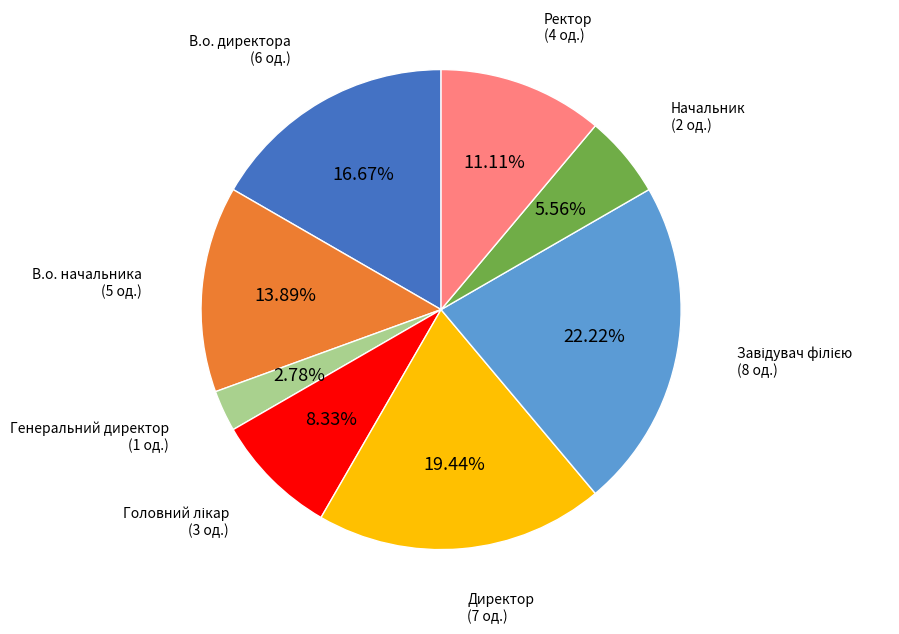

To the nearest percent, what portion does В.о. начальника represent?

14%